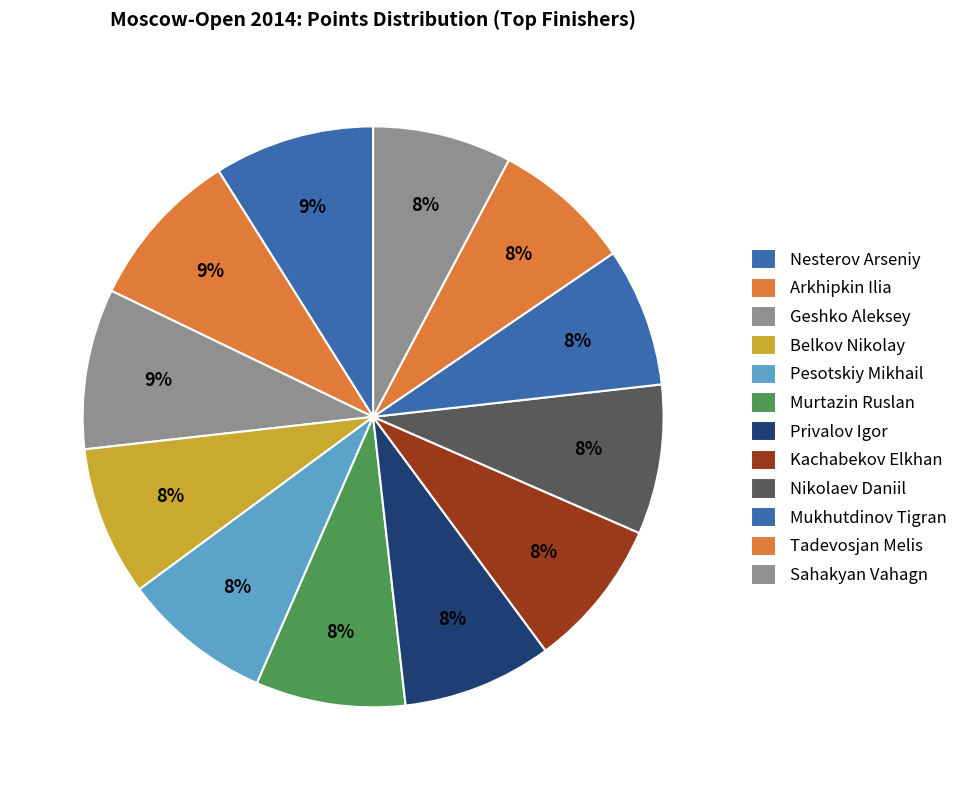

Which has a higher value, Pesotskiy Mikhail or Murtazin Ruslan?

Pesotskiy Mikhail